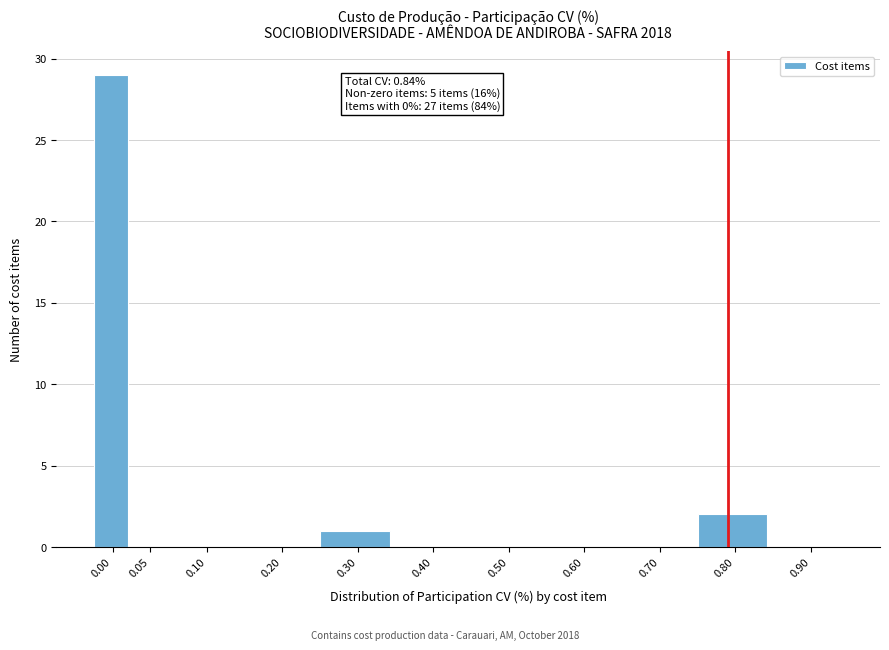

Reading left to right, what are all the values shown in this chart?

0.00=29	0.05=0	0.10=0	0.20=0	0.30=1	0.40=0	0.50=0	0.60=0	0.70=0	0.80=2	0.90=0